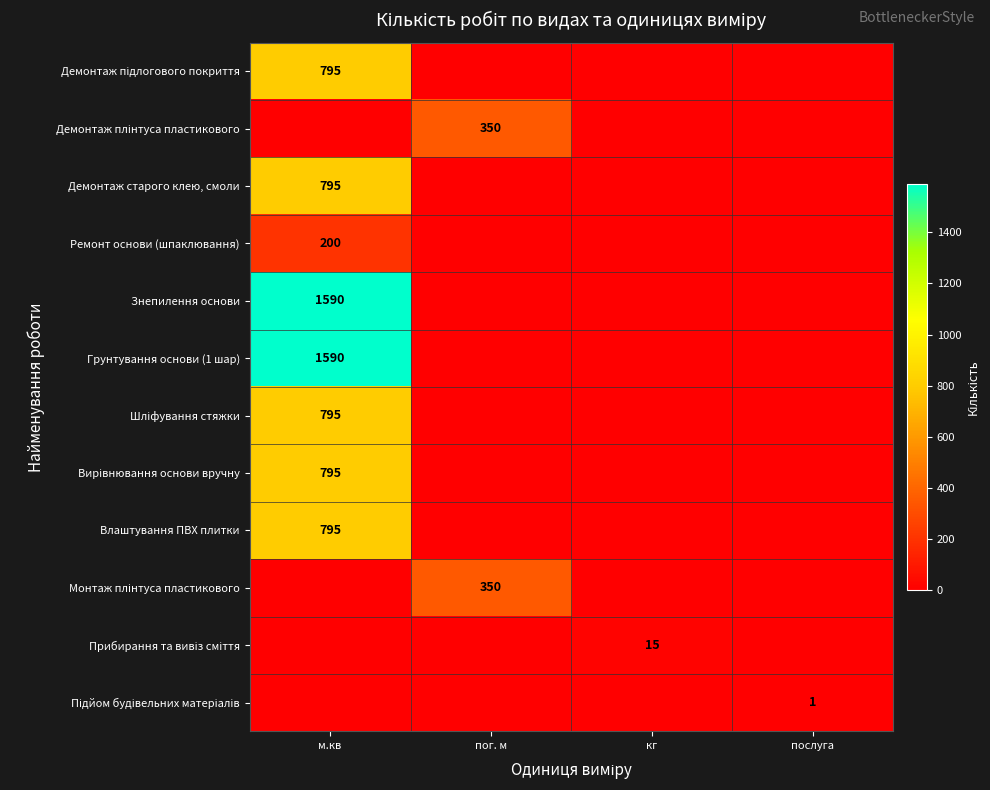

Rank the categories by Знепилення основи value from highest to lowest.

м.кв, пог. м, кг, послуга